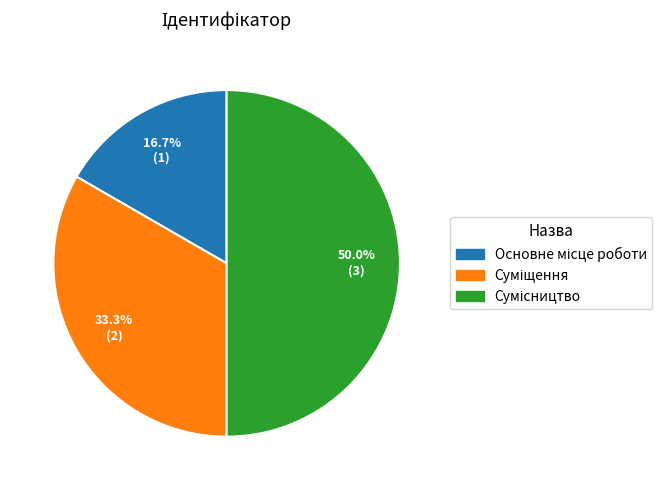

What is the largest slice in the pie chart?

Сумісництво